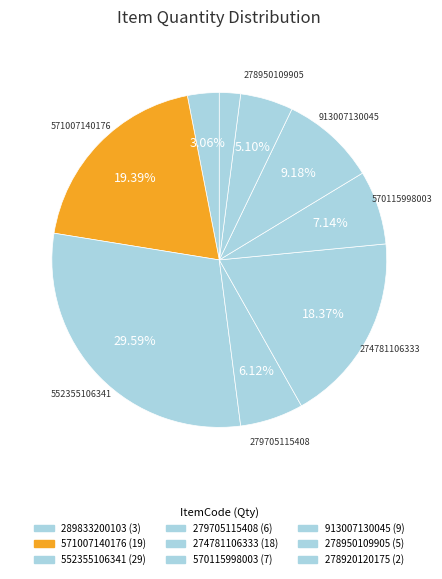

Count the number of slices in the pie.

9